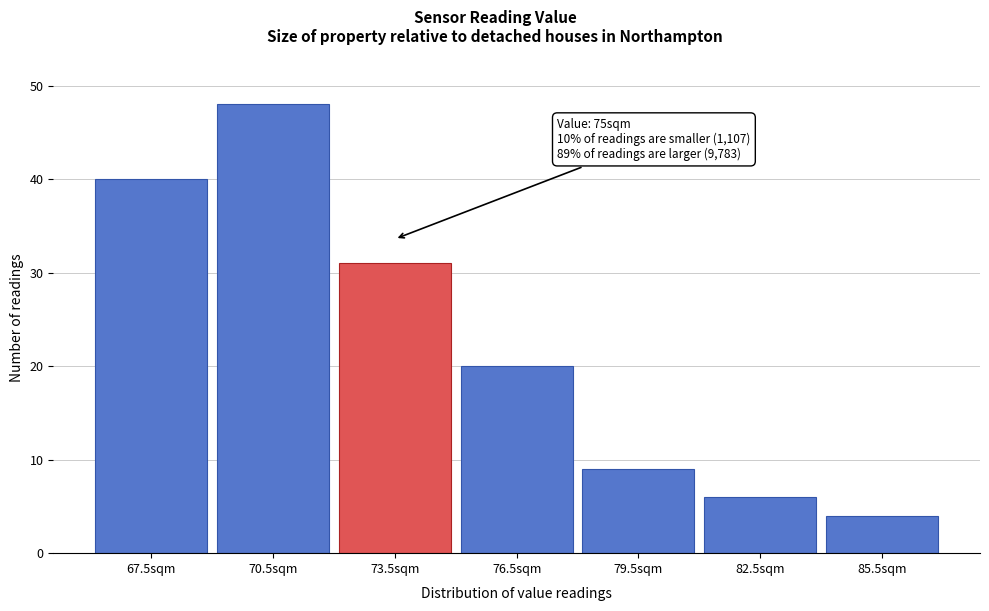

Reading left to right, transcribe all the data shown in this chart.

40	48	31	20	9	6	4